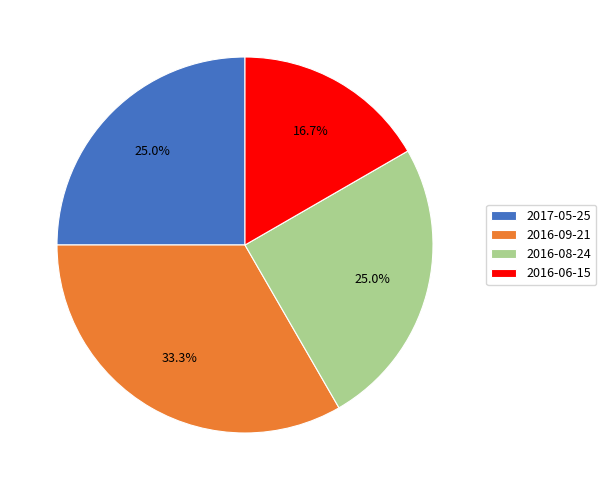

Is it true that 2016-08-24 is 11% of the pie?

False